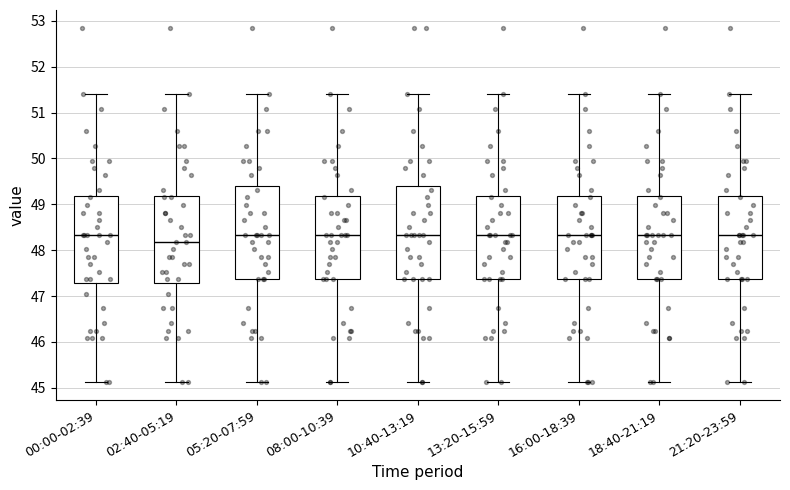

Reading left to right, transcribe this box plot: for each box, give where its median line is, the range the box spans, and where its two whiskers end, as read against the y-axis. The values are not printed on the chart, so give them approximately, as read against the axis.

00:00-02:39: median 48.3, box 47.3 to 49.2, whiskers 45.1 to 51.4
02:40-05:19: median 48.2, box 47.3 to 49.2, whiskers 45.1 to 51.4
05:20-07:59: median 48.3, box 47.4 to 49.4, whiskers 45.1 to 51.4
08:00-10:39: median 48.3, box 47.4 to 49.2, whiskers 45.1 to 51.4
10:40-13:19: median 48.3, box 47.4 to 49.4, whiskers 45.1 to 51.4
13:20-15:59: median 48.3, box 47.4 to 49.2, whiskers 45.1 to 51.4
16:00-18:39: median 48.3, box 47.4 to 49.2, whiskers 45.1 to 51.4
18:40-21:19: median 48.3, box 47.4 to 49.2, whiskers 45.1 to 51.4
21:20-23:59: median 48.3, box 47.4 to 49.2, whiskers 45.1 to 51.4